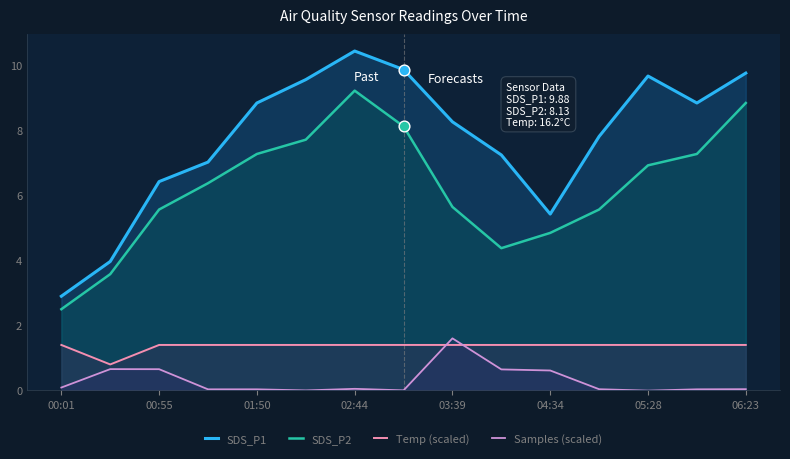

At which category is the sum across all series the highest?

02:44